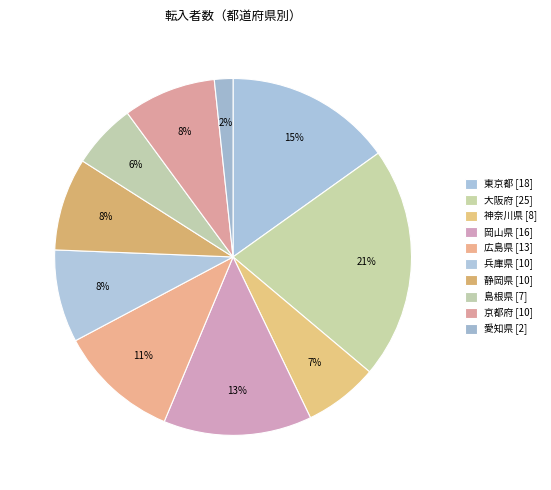

What percentage is the 兵庫県 slice, to the nearest percent?

8%